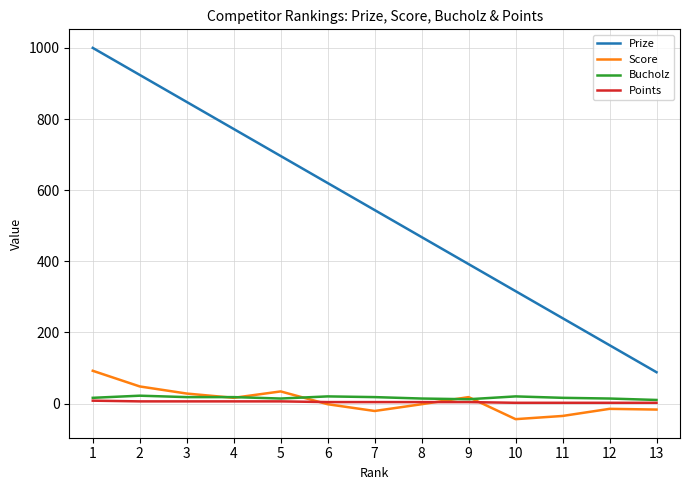

The value of Prize at 2 is 1523. True or false?

False